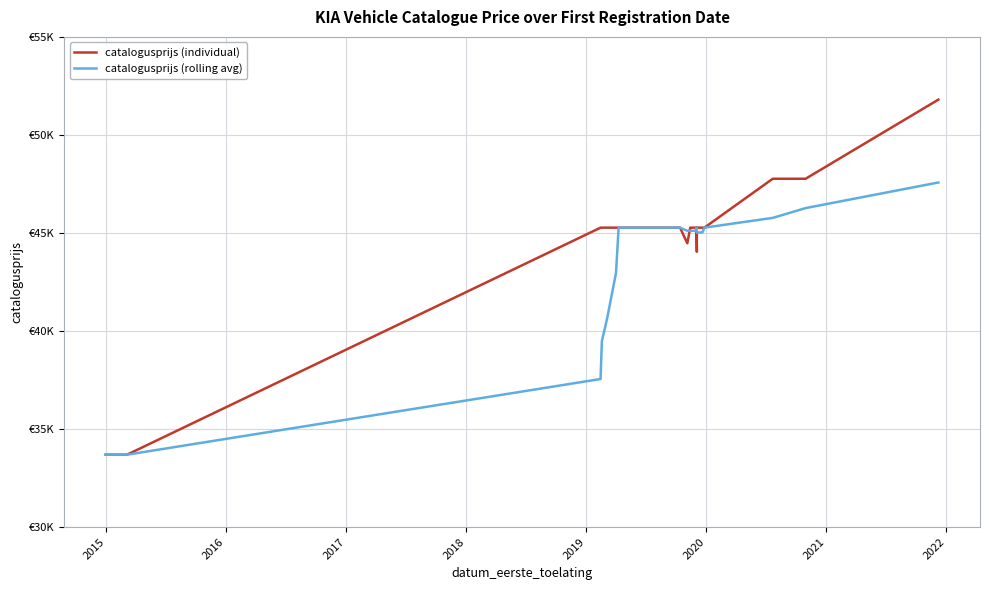

What is the highest value of the catalogusprijs (rolling avg) series?

47574.0